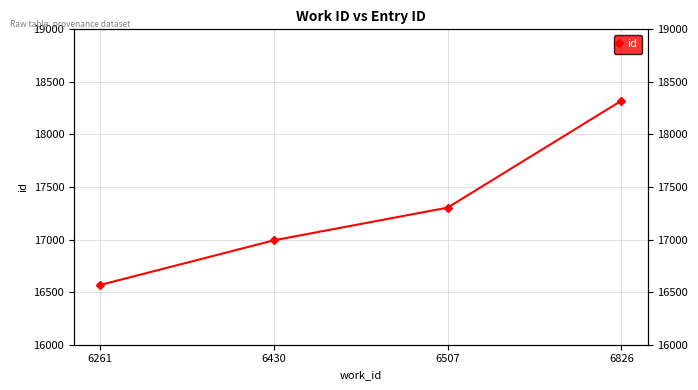

How many values are between 16993 and 18321?

3